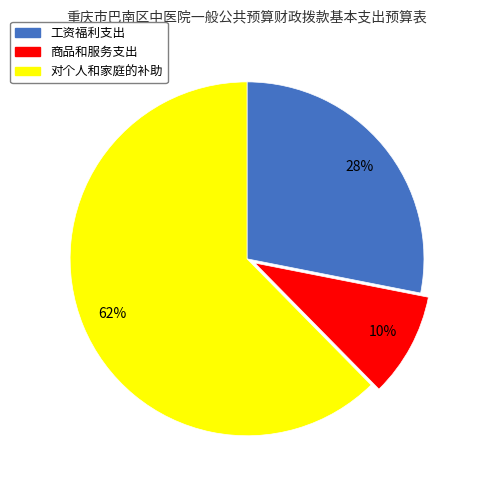

To the nearest percent, what is the combined percentage of 对个人和家庭的补助 and 工资福利支出?

90%